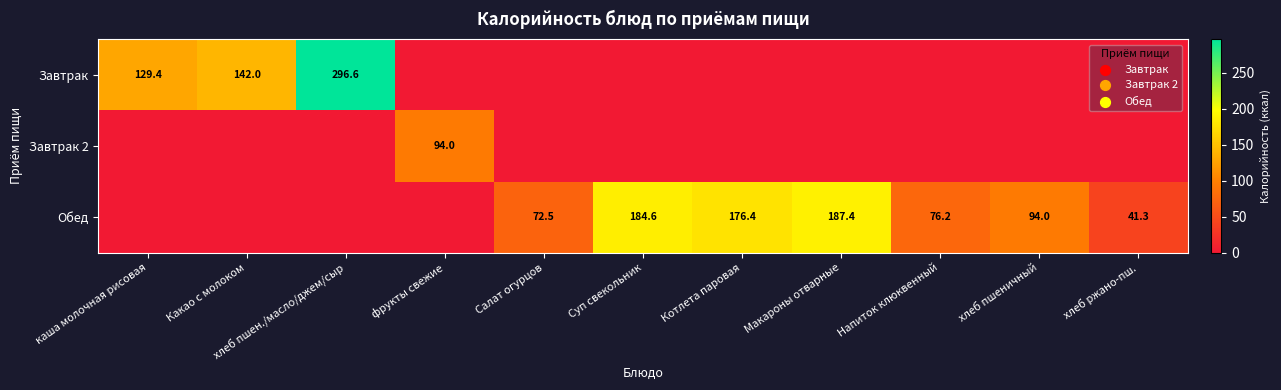

What is the spread (max minus min) of values at Какао с молоком?

142.0